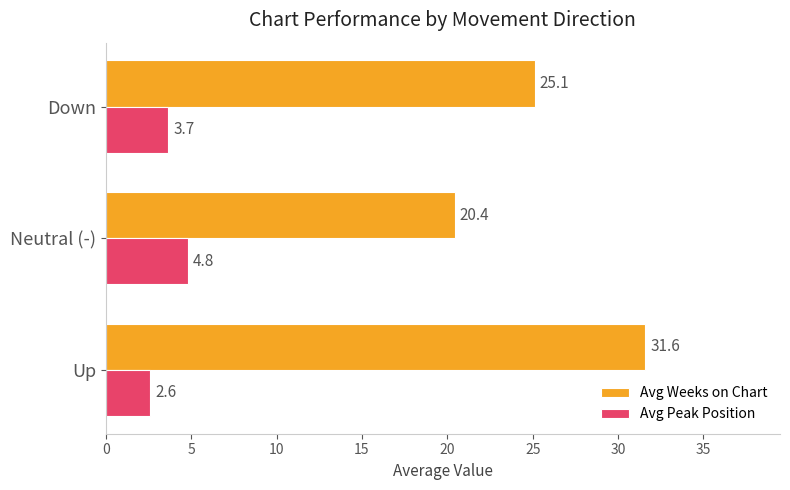

Rank the categories by Avg Peak Position value from lowest to highest.

Up, Down, Neutral (-)